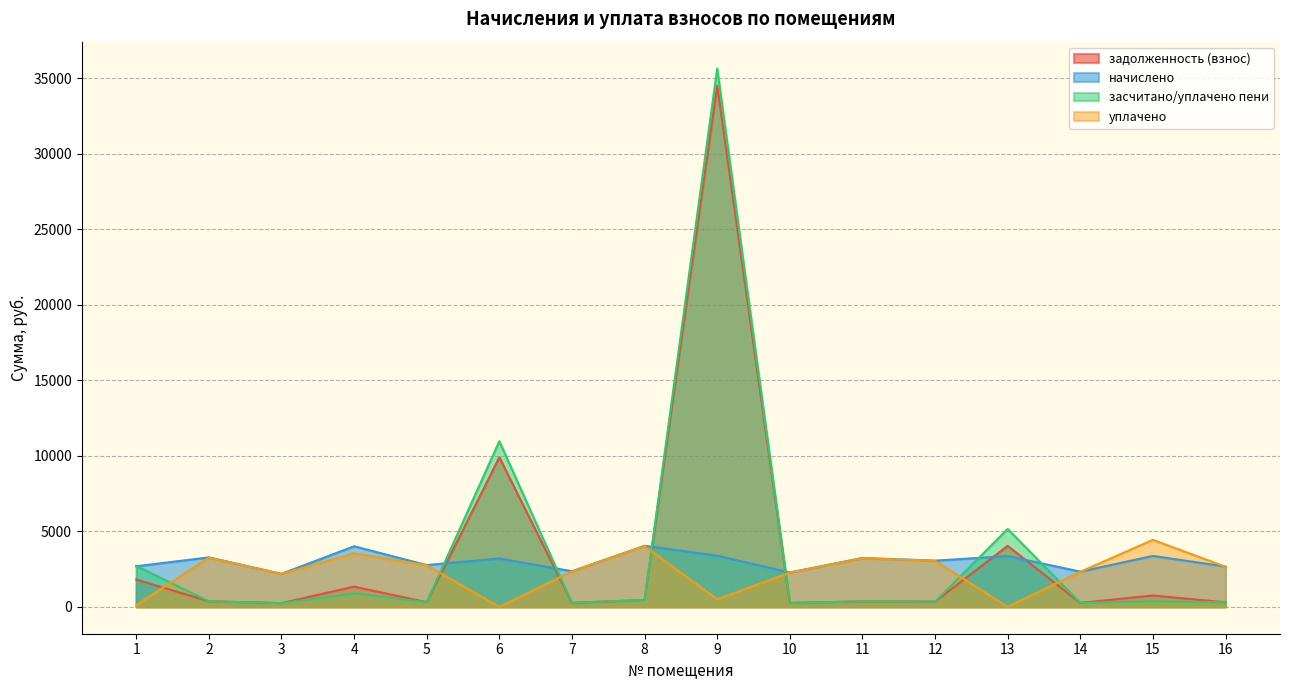

At which category does the chart reach its peak across all series?

9